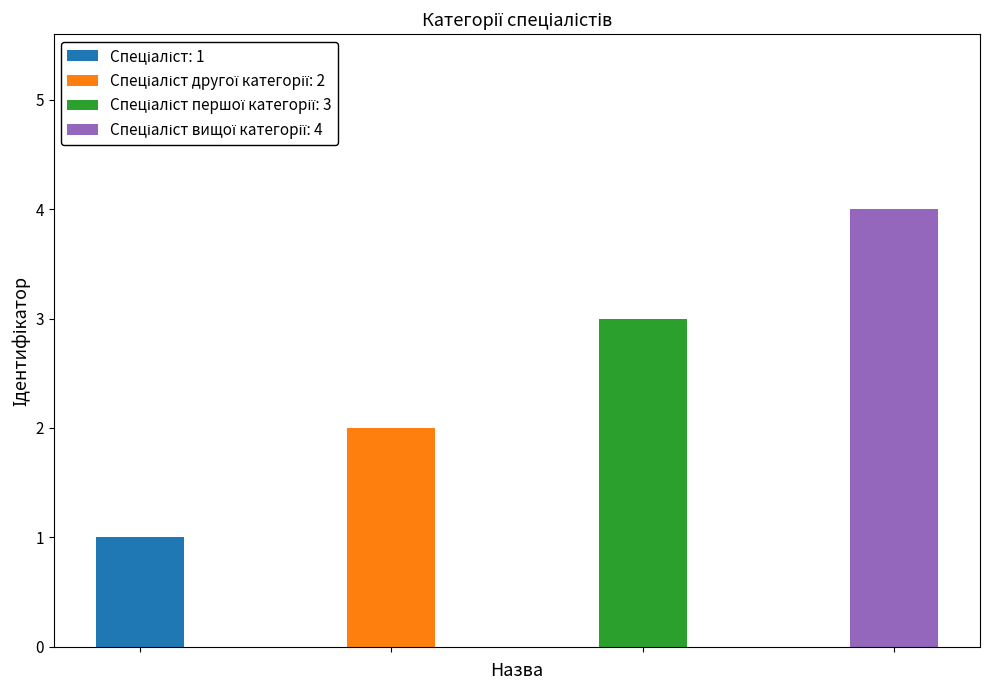

What is the ratio of the value at Спеціаліст вищої категорії to the value at Спеціаліст першої категорії?

1.3